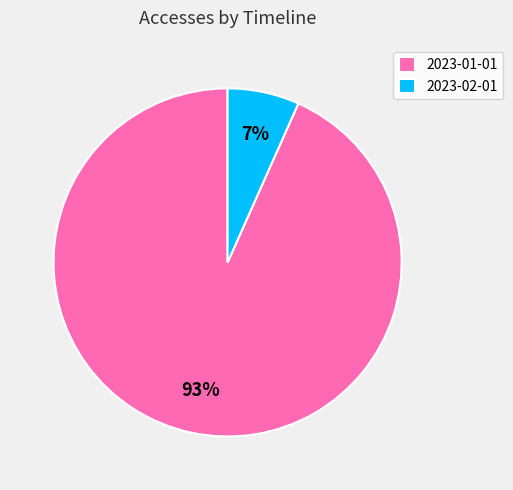

To the nearest percent, what portion does 2023-01-01 represent?

93%